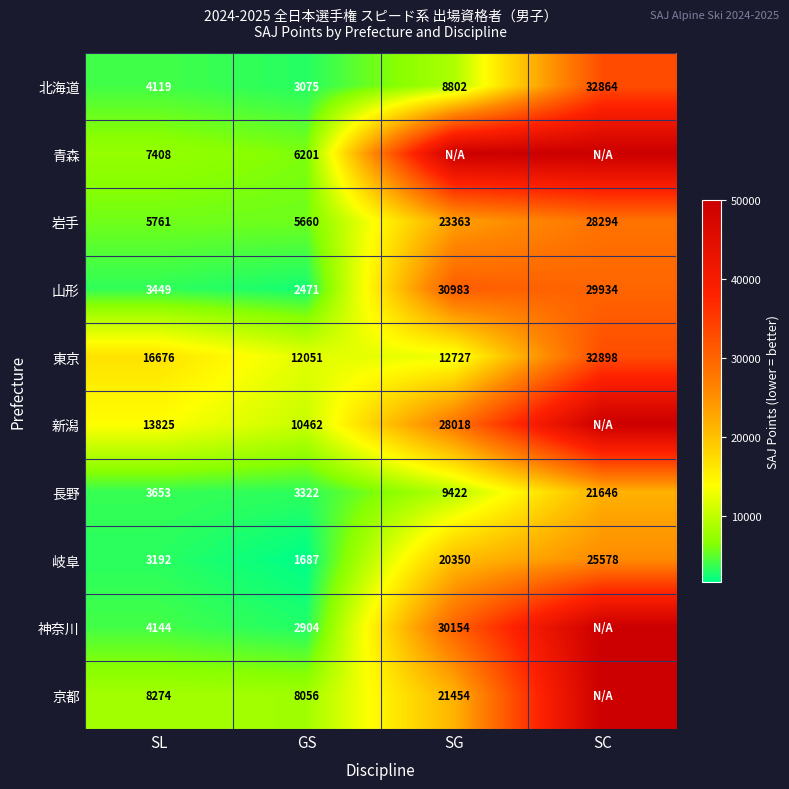

Which category has the highest value in the 岩手 series?

SC